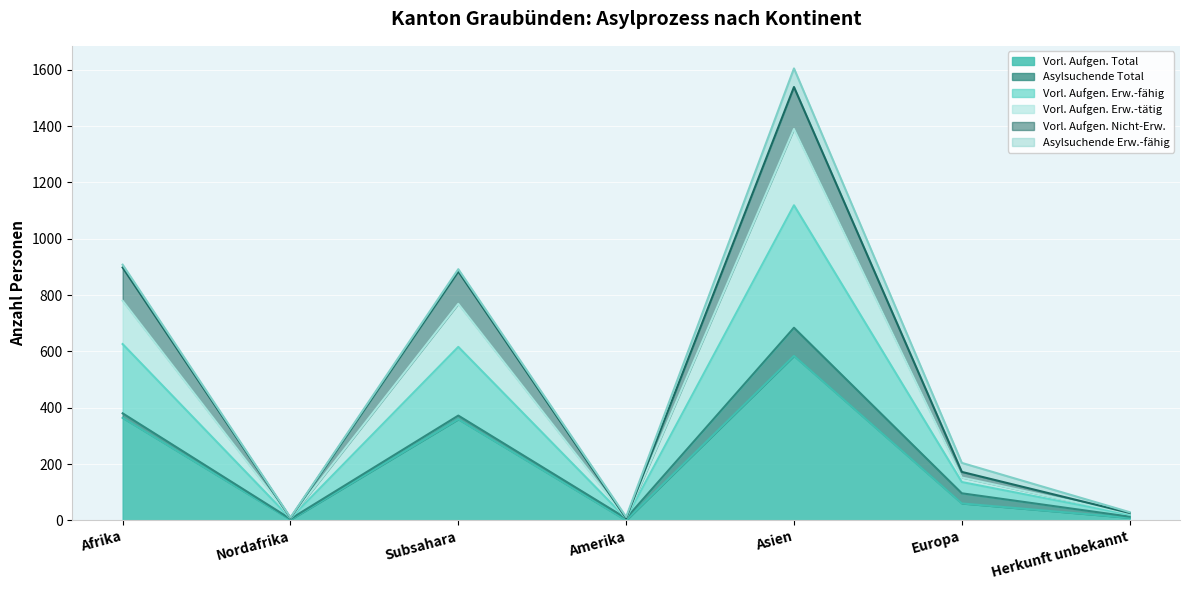

At which label does Vorl. Aufgen. Total reach its peak?

Asien